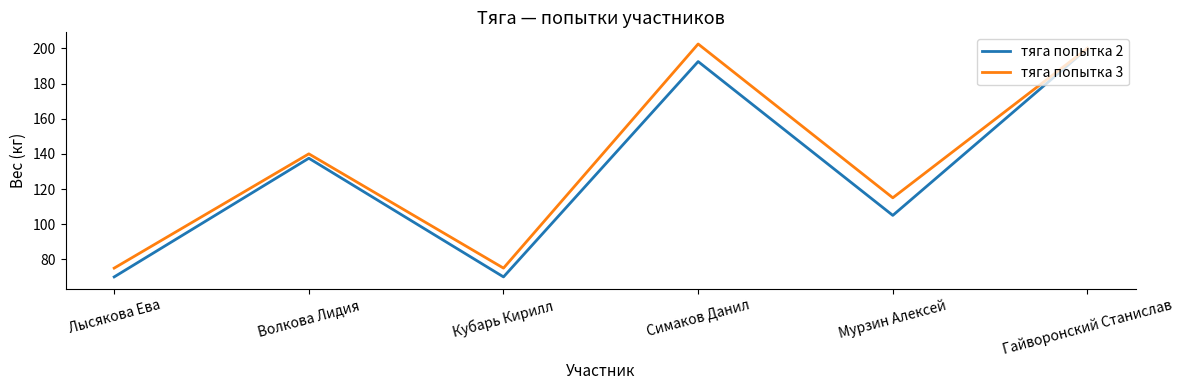

At Симаков Данил, list the series in order from smallest to largest.

тяга попытка 2, тяга попытка 3